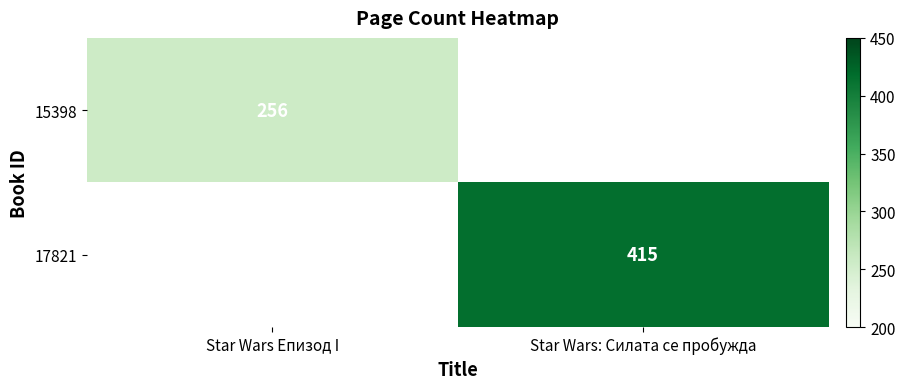

Is the value of 15398 at Star Wars Епизод I greater than the value of 17821 at Star Wars: Силата се пробужда?

No